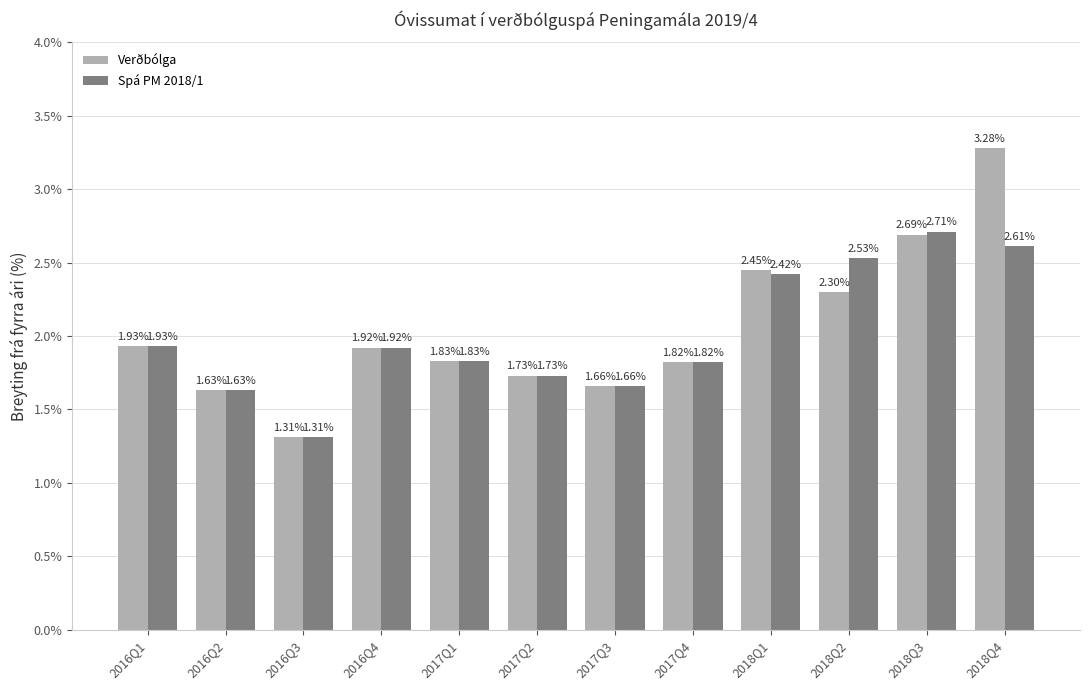

What position from the right is 2016Q2?

11